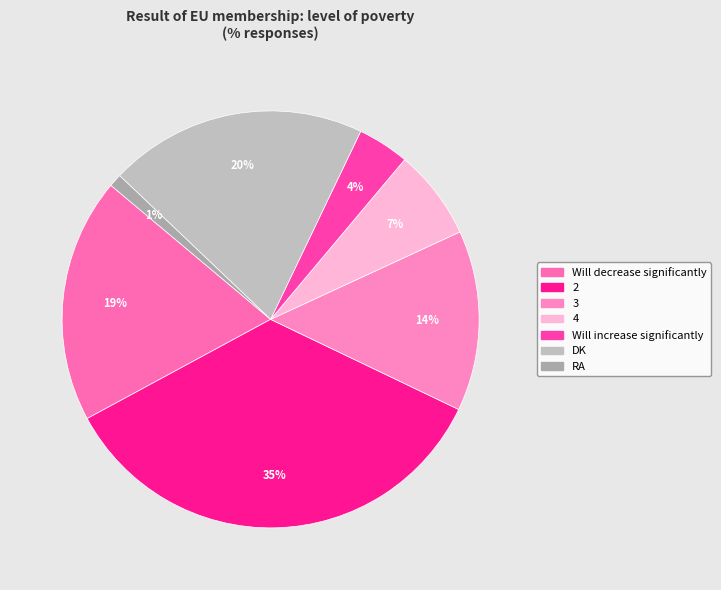

Count the number of slices in the pie.

7